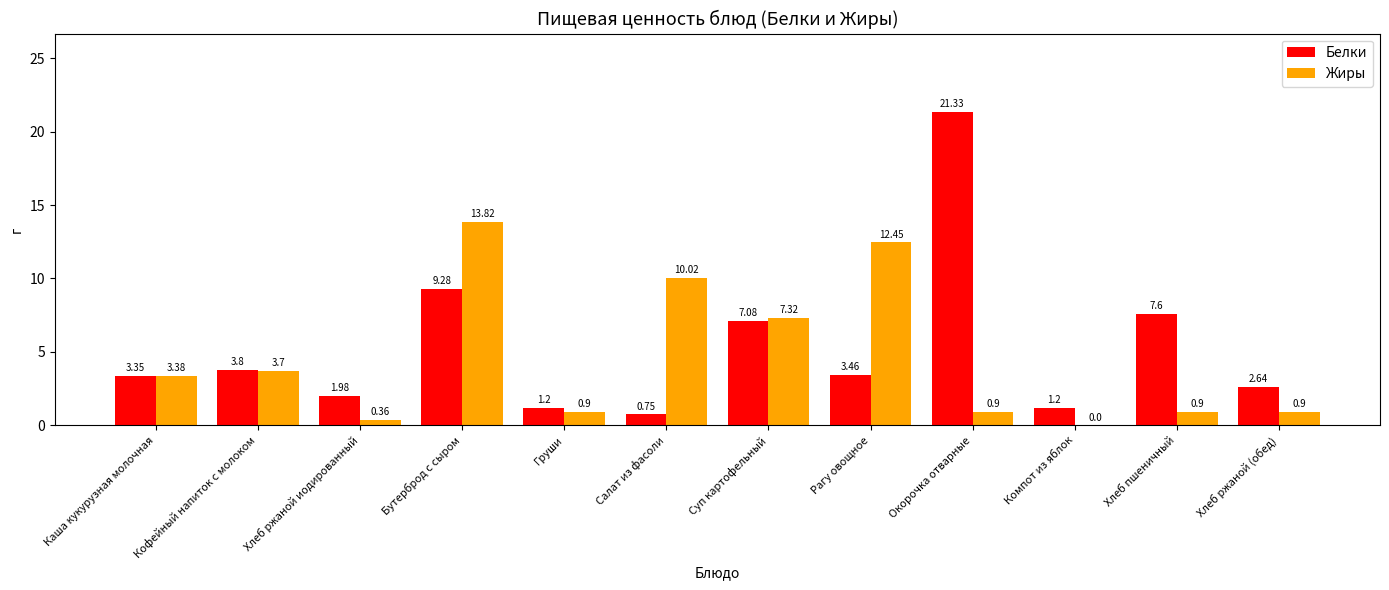

At which label does Белки first exceed 3?

Каша кукурузная молочная